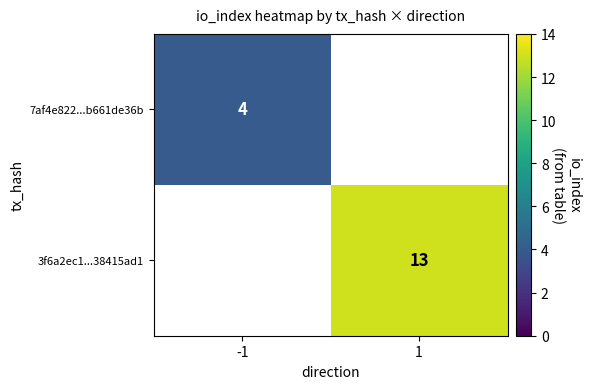

Is it true that 3f6a2ec1...38415ad1 equals 19 at 1?

False